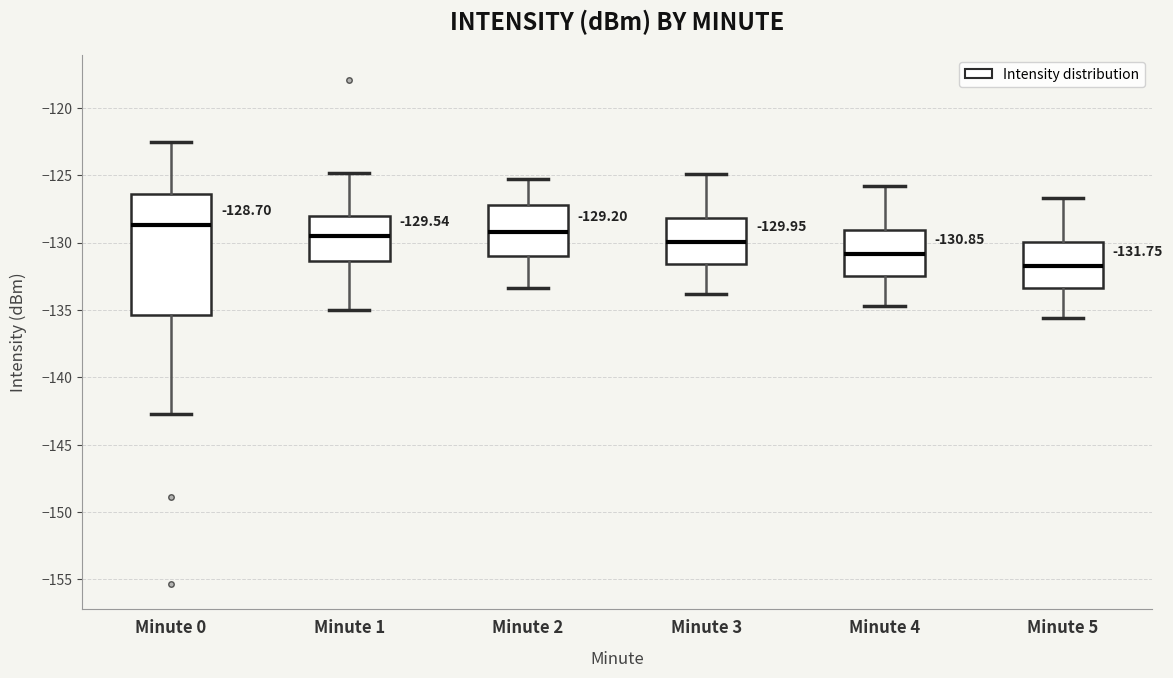

Which box is the tallest, from its lower edge to its upper edge?

Minute 0